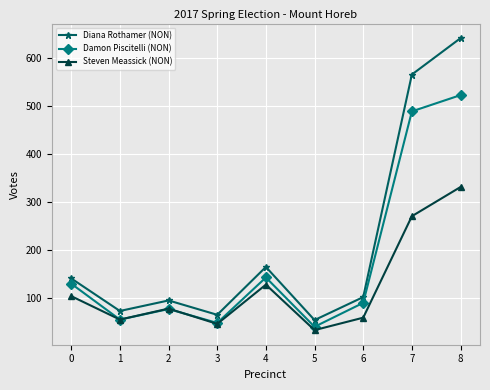

What is the minimum value for Damon Piscitelli (NON)?

39